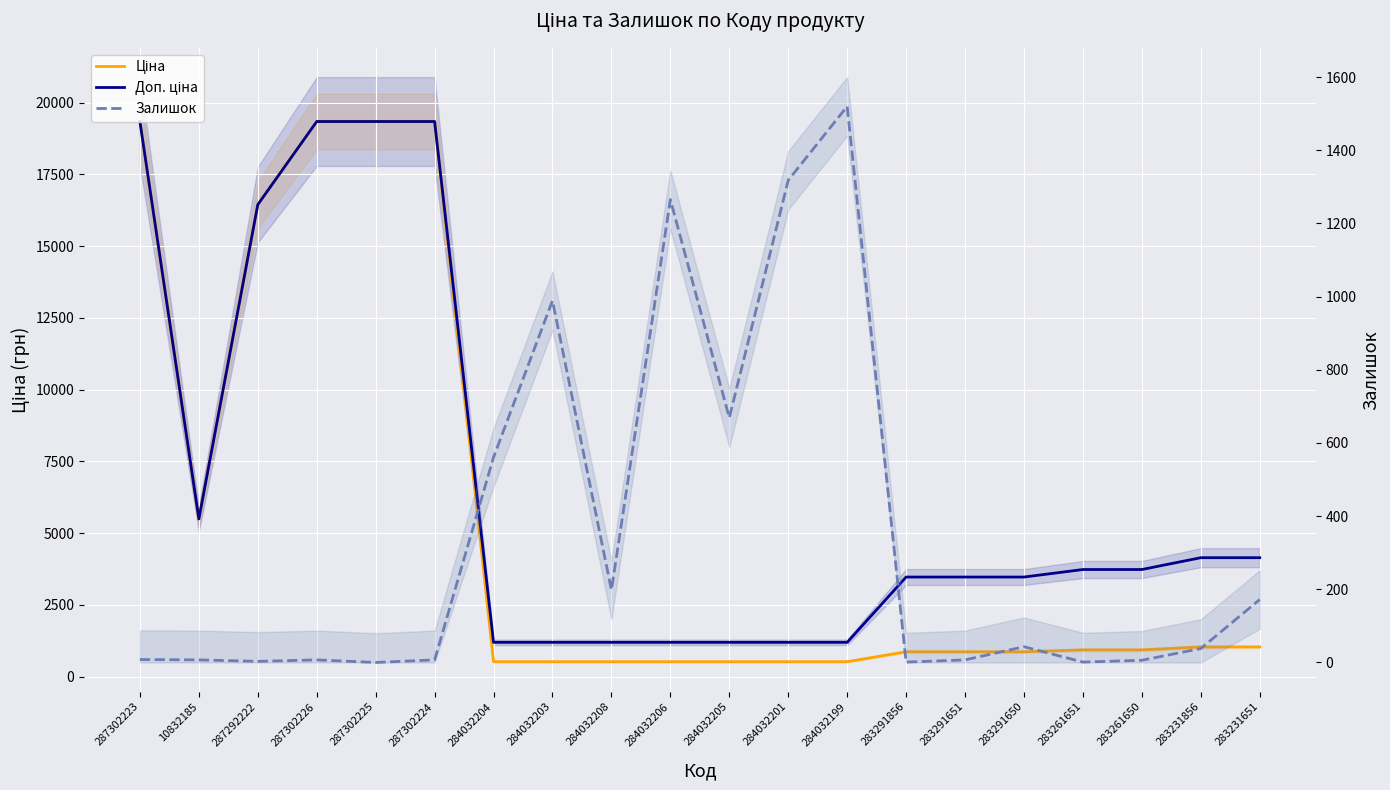

Rank the series at 287302225 from highest to lowest value.

Ціна, Доп. ціна, Залишок